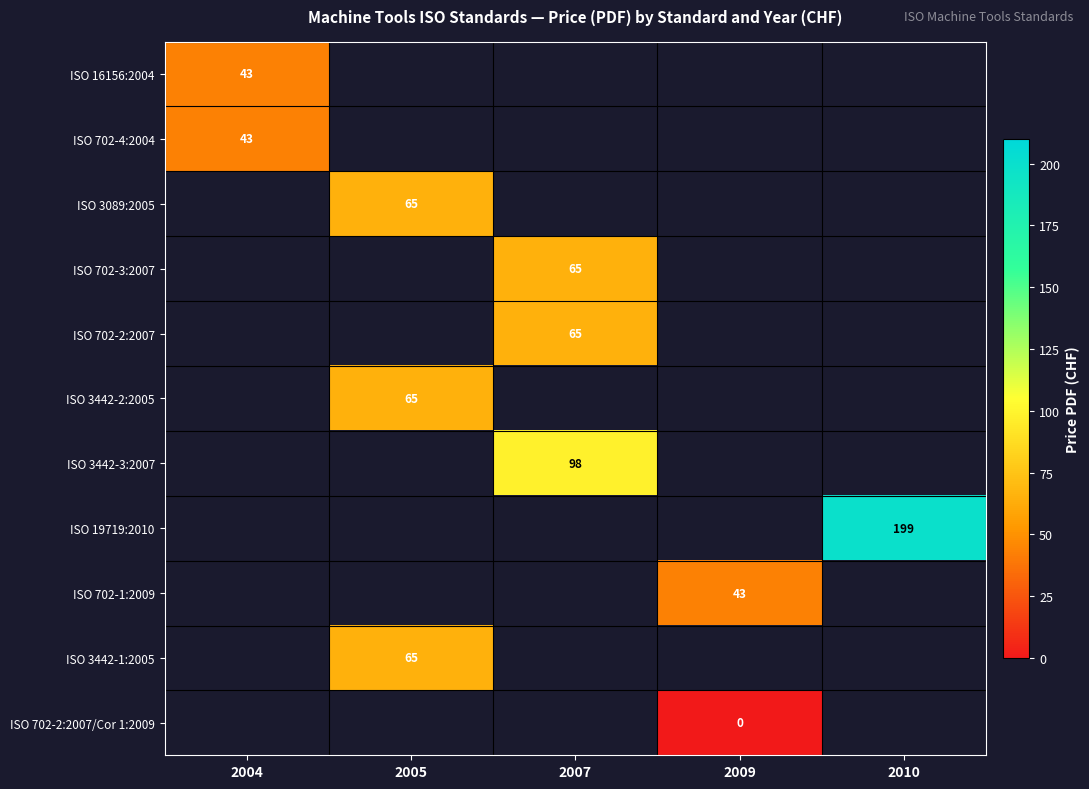

The ISO 19719:2010 series shows 260 at 2010. True or false?

False